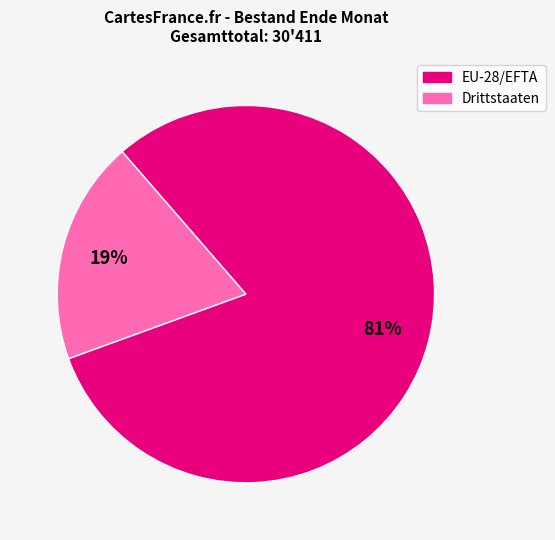

What is the smallest slice in the pie chart?

Drittstaaten